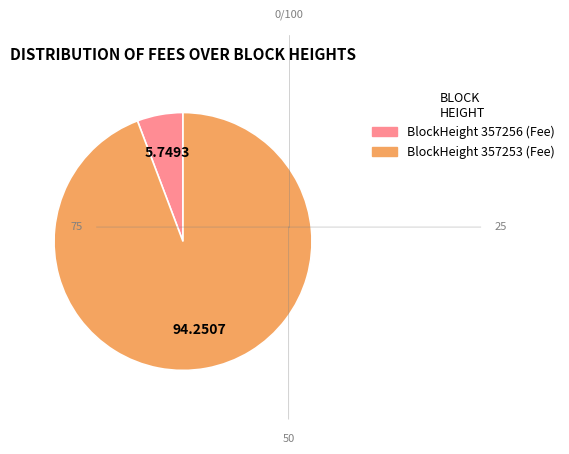

Does any single category account for the majority?

Yes